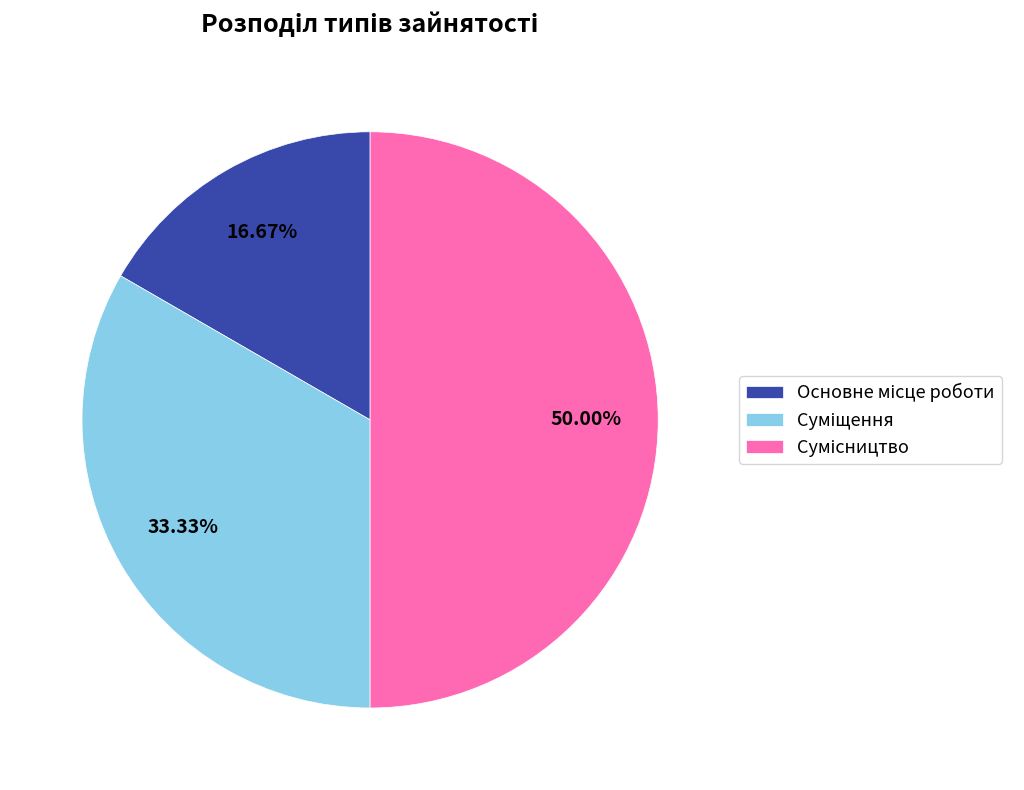

Does Основне місце роботи represent more than half of the total?

No